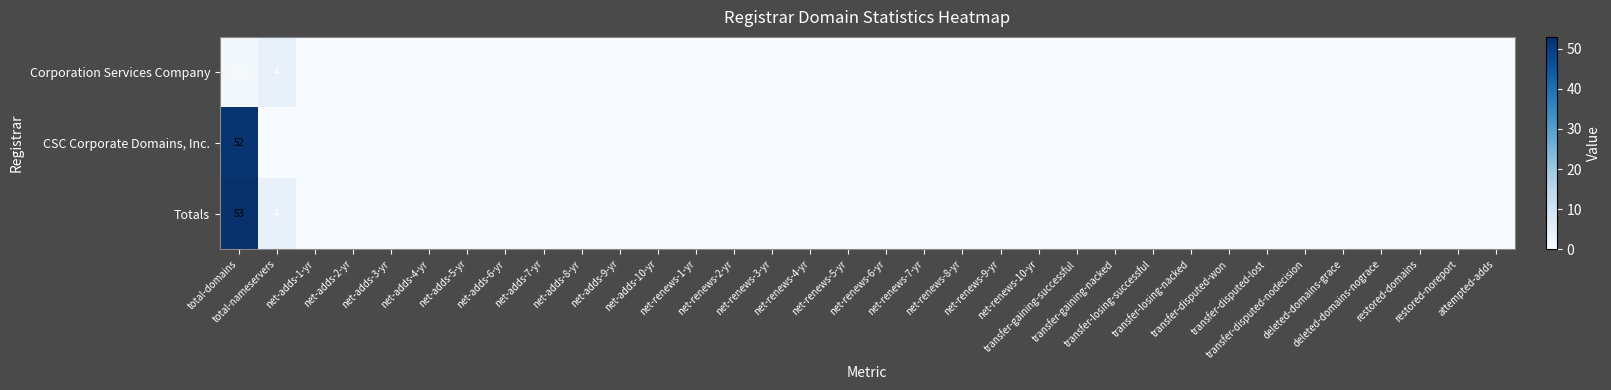

Is the value of CSC Corporate Domains, Inc. at net-adds-3-yr greater than the value of Corporation Services Company at net-renews-4-yr?

No